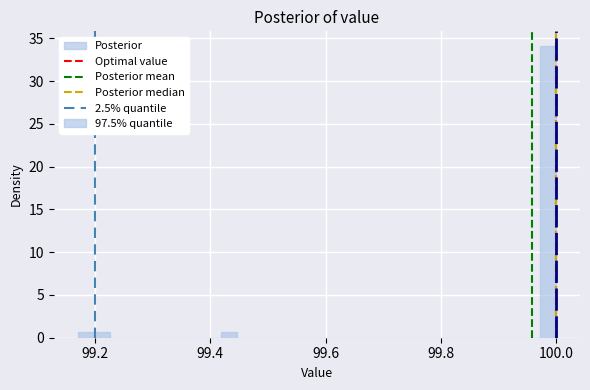

Around what value on the x-axis is the tallest bar? Give the approximate position of its centre, as read against the axis.

99.98